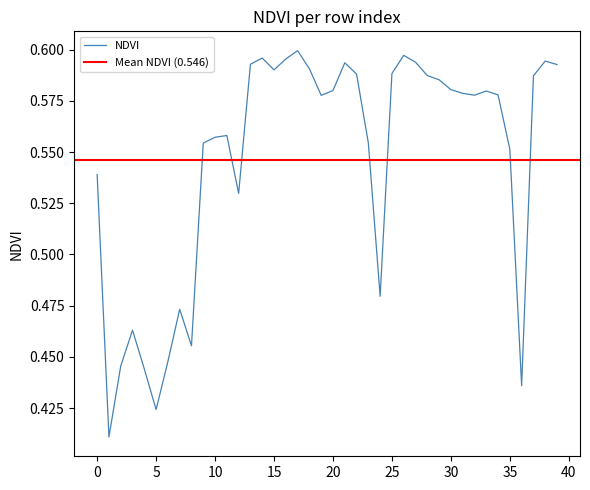

What is the minimum value shown in the chart?

0.4